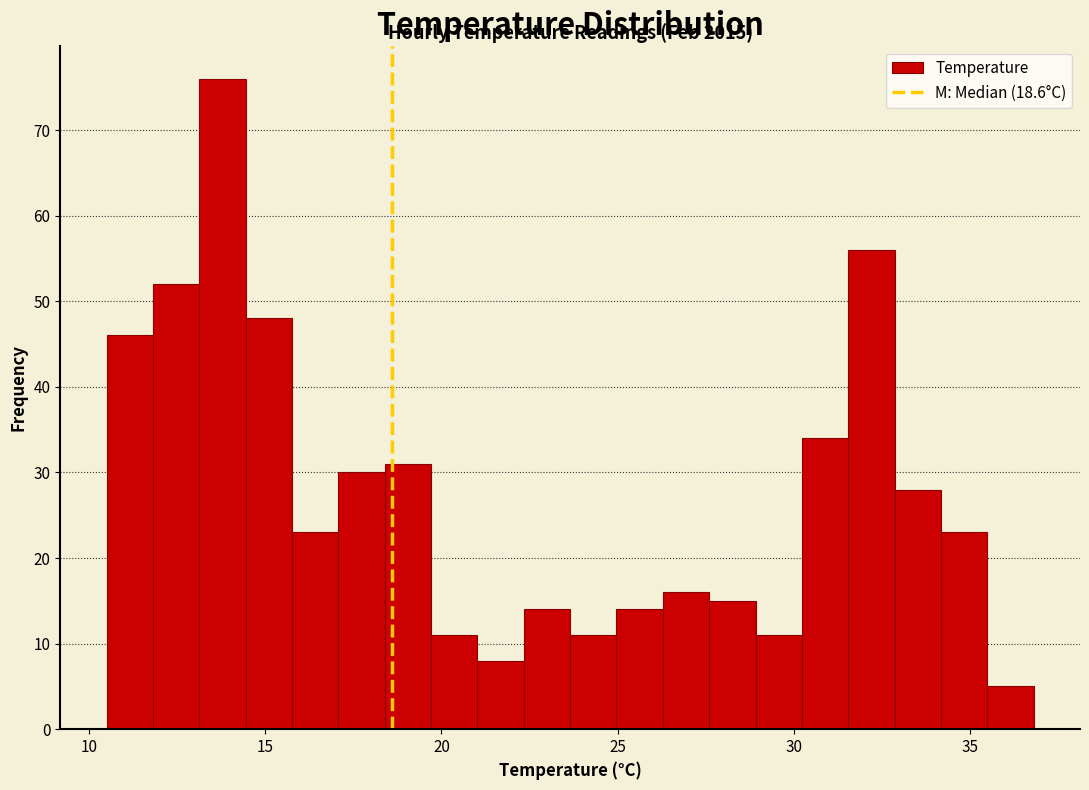

Around what value on the x-axis is the tallest bar? Give the approximate position of its centre, as read against the axis.

14.0